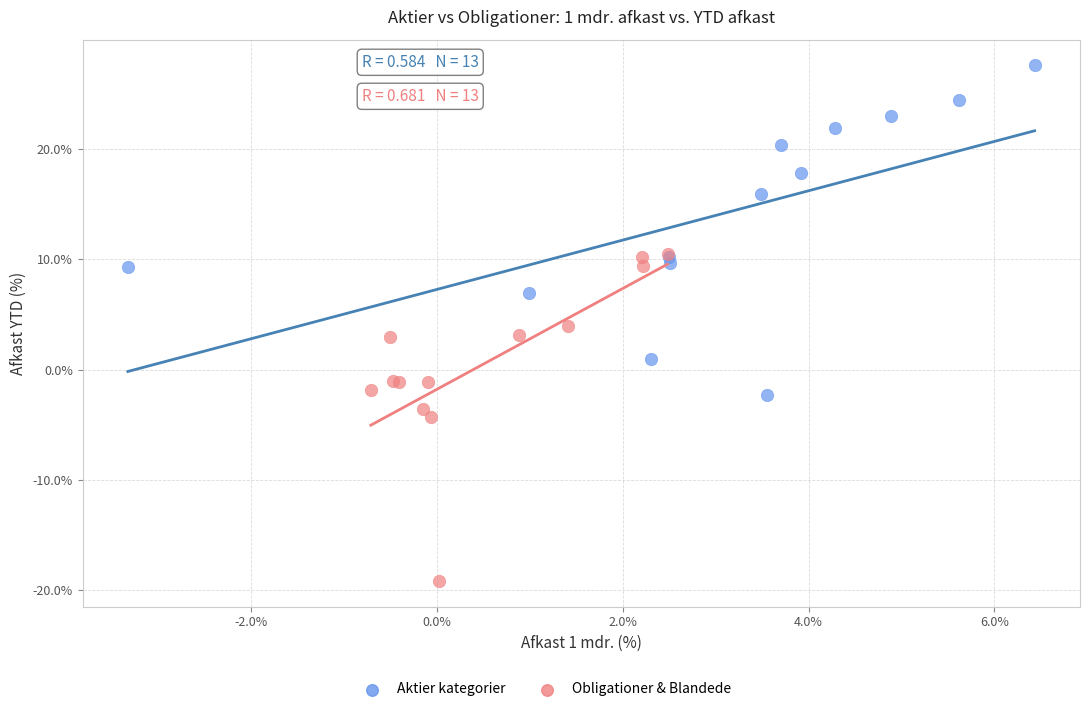

Which series reaches the minimum Y coordinate?

Obligationer & Blandede